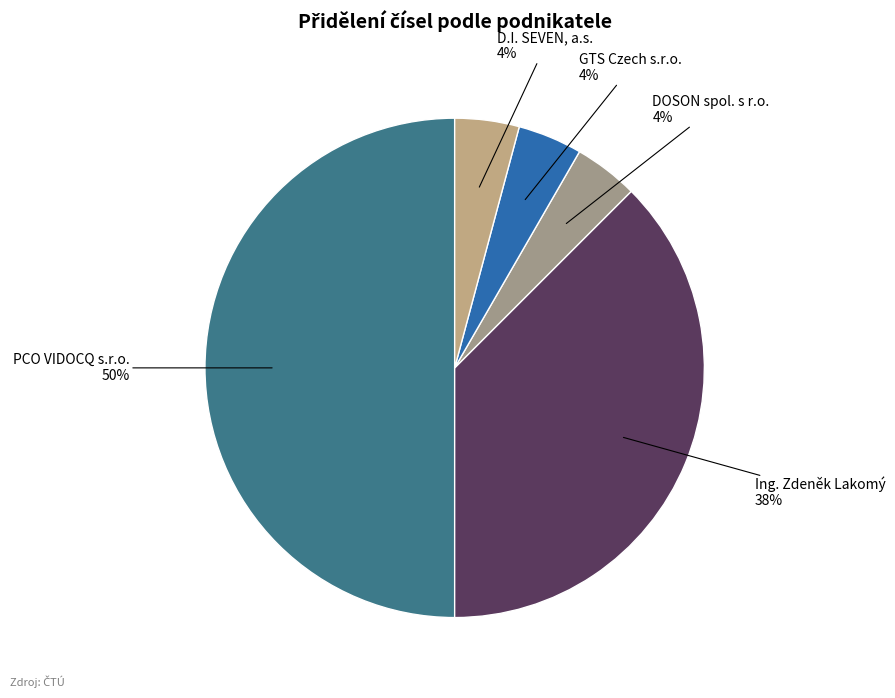

How many slices are in this pie chart?

5